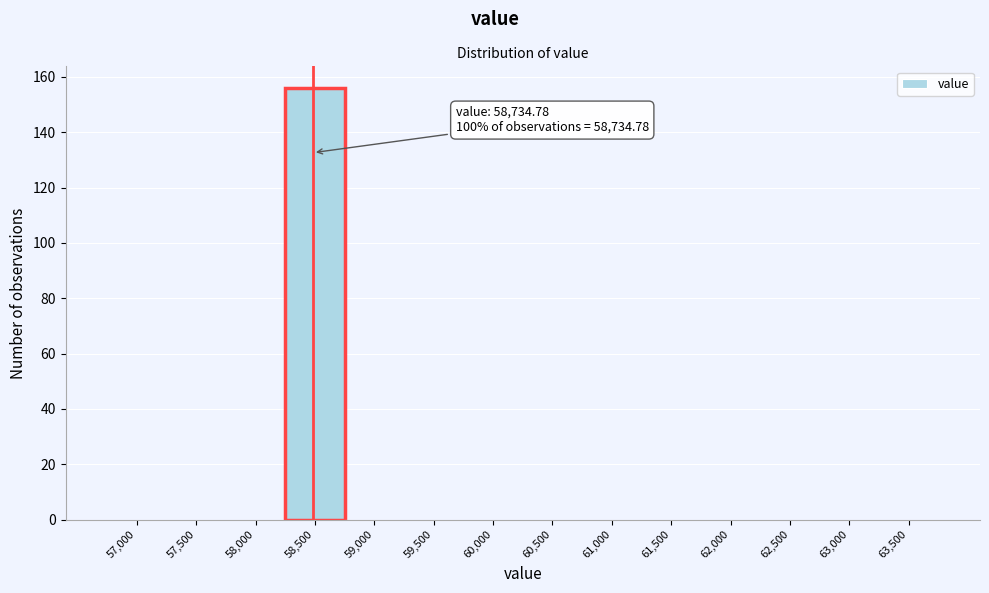

Reading left to right, what are all the values shown in this chart?

57,000=0	57,500=0	58,000=0	58,500=156	59,000=0	59,500=0	60,000=0	60,500=0	61,000=0	61,500=0	62,000=0	62,500=0	63,000=0	63,500=0